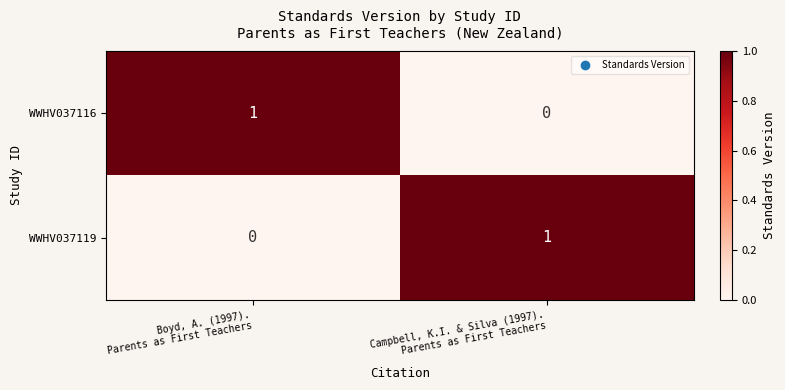

Reading left to right, what are all the values shown in this chart?

WWHV037116: 1	0
WWHV037119: 0	1